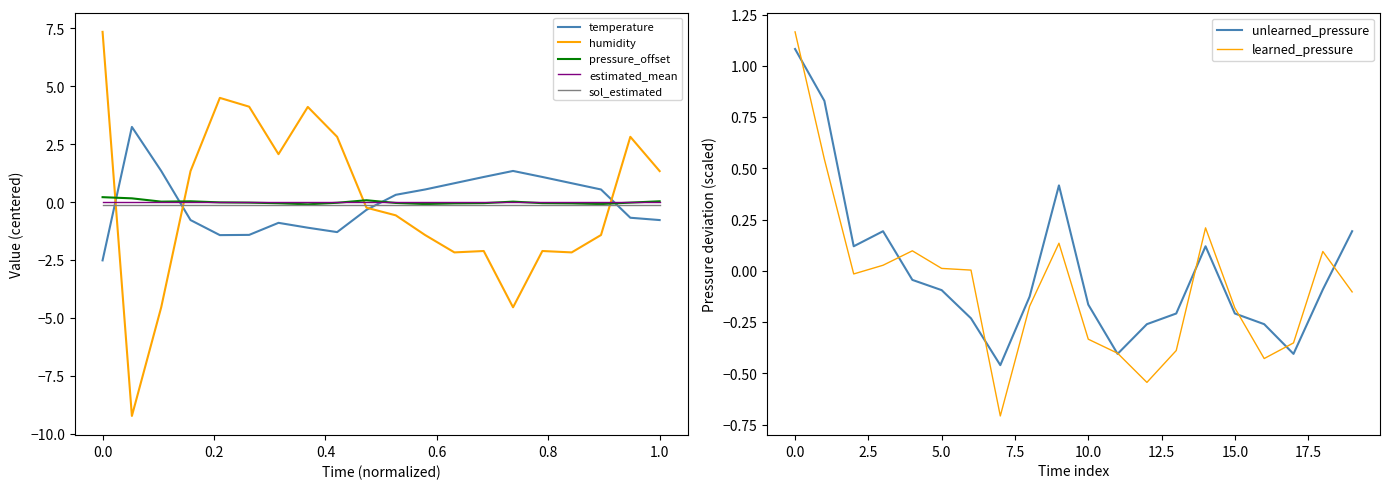

After their last crossing, which series has the higher values: humidity or pressure_offset?

humidity